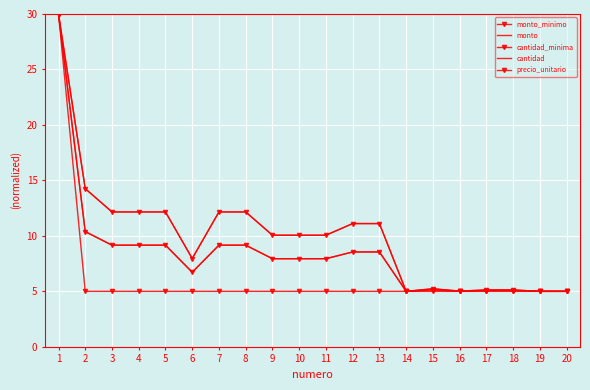

What is the sum of all cantidad values?

200.9